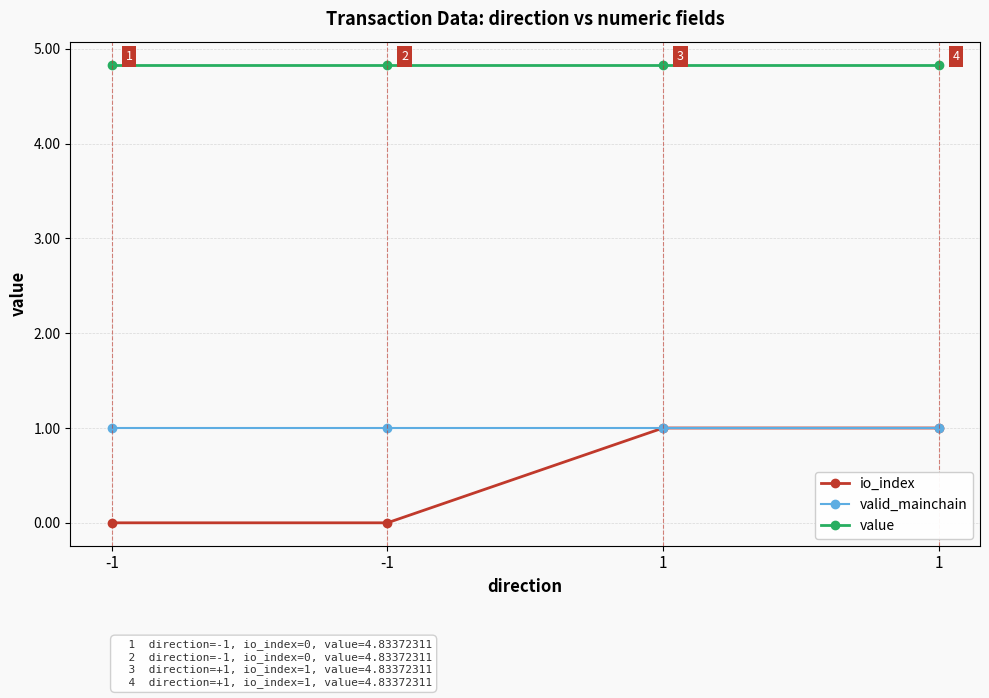

True or false: valid_mainchain and io_index intersect in this chart.

False